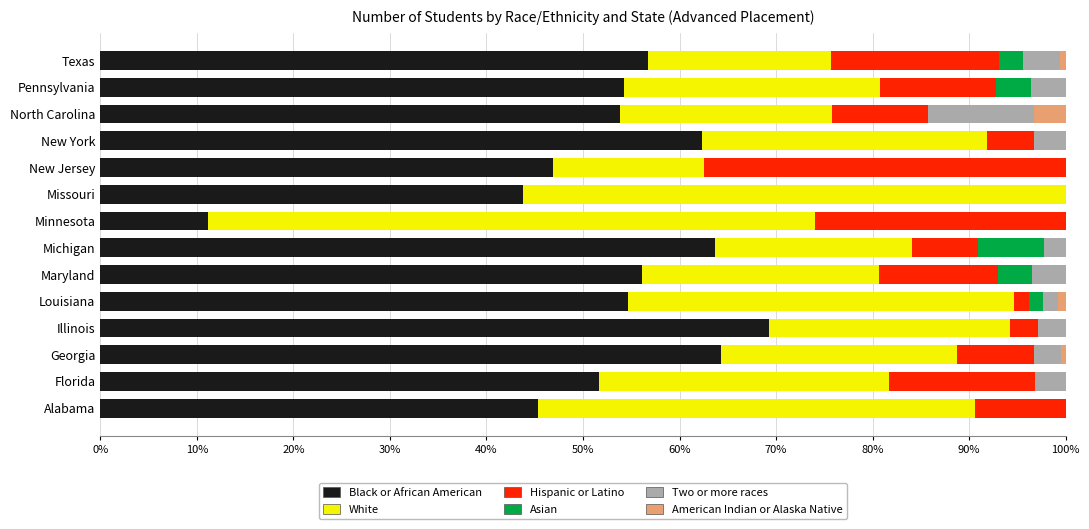

What is the total value across all series at Florida?

100.0